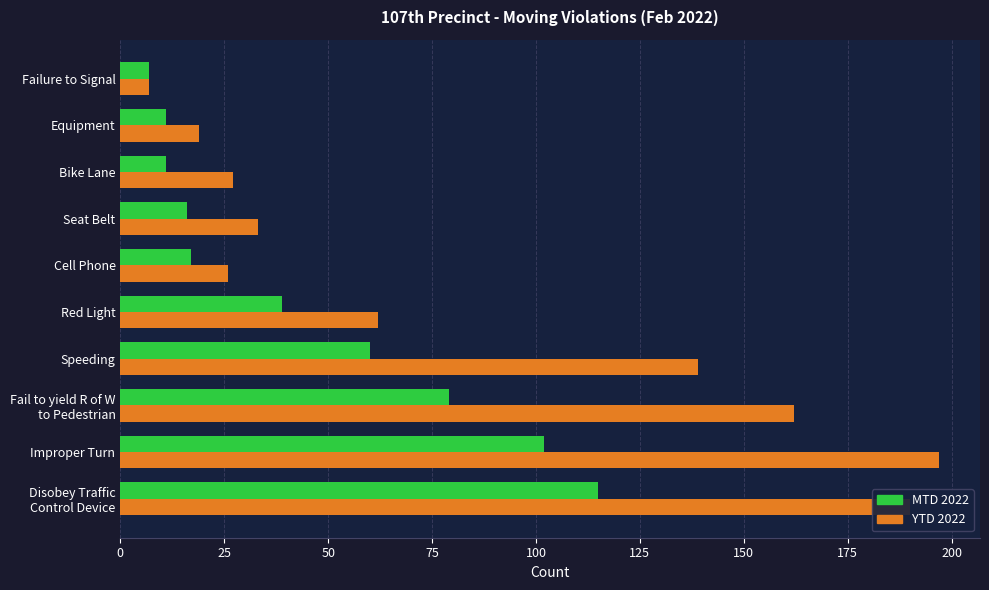

What is the maximum value for YTD 2022?

197